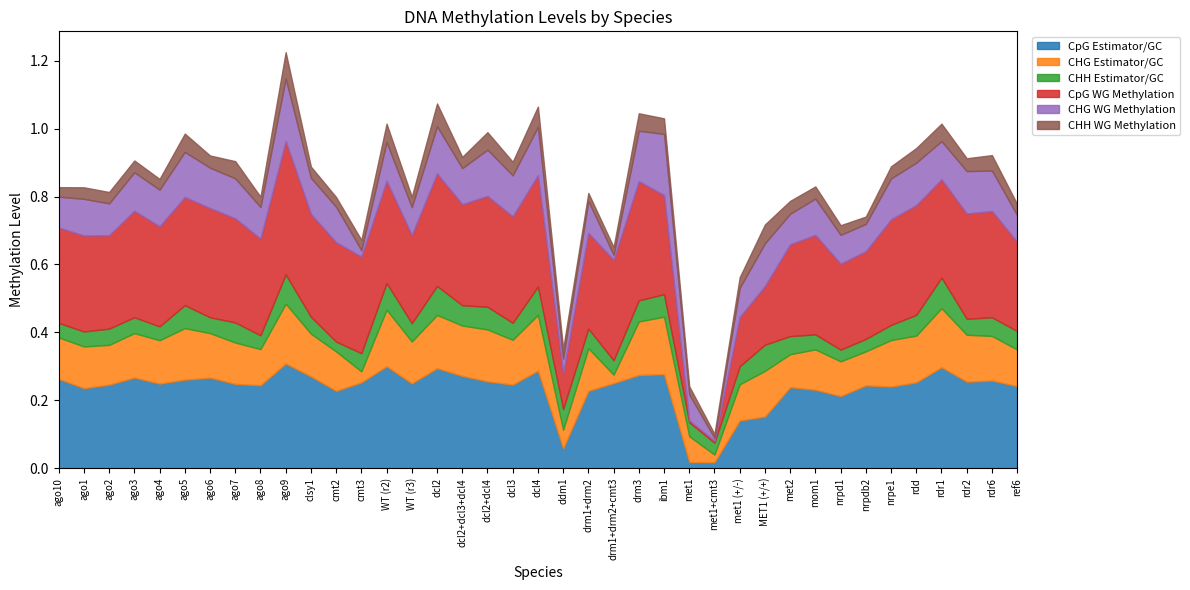

What is the value of the CHH Estimator/GC point at the 30th from the left?

0.1